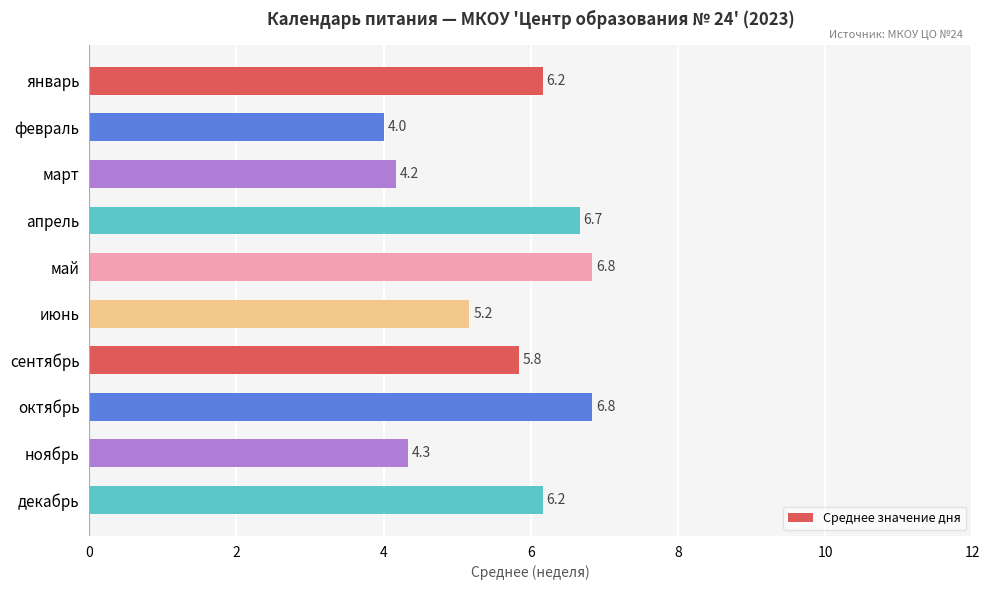

How many data points does each series have?

10